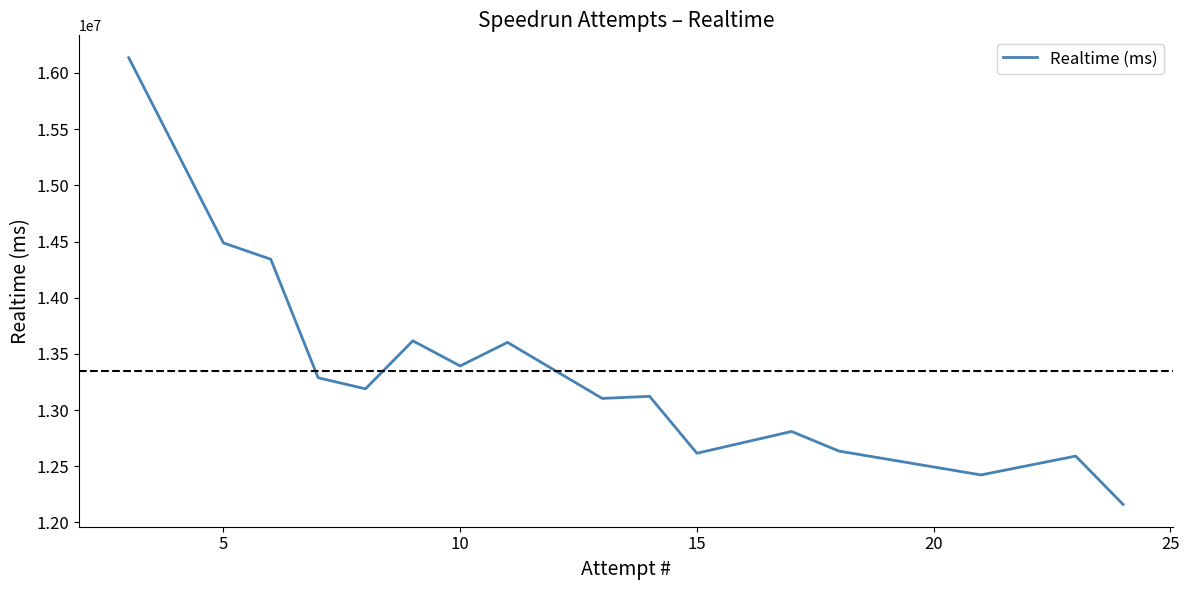

True or false: the data has more than 1 interior local peaks.

True